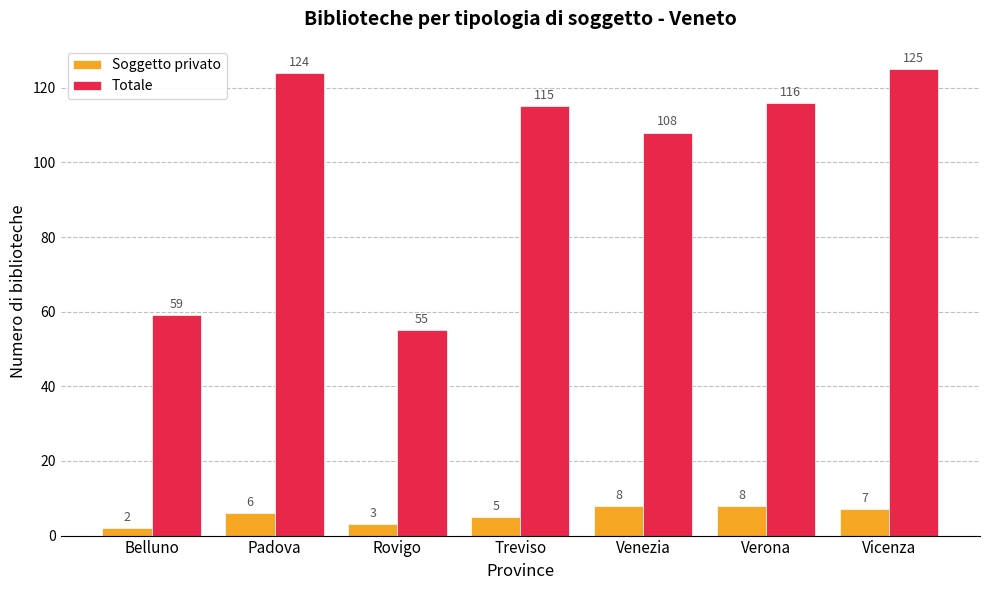

What is the value of the Soggetto privato bar at the 2nd from the left?

6